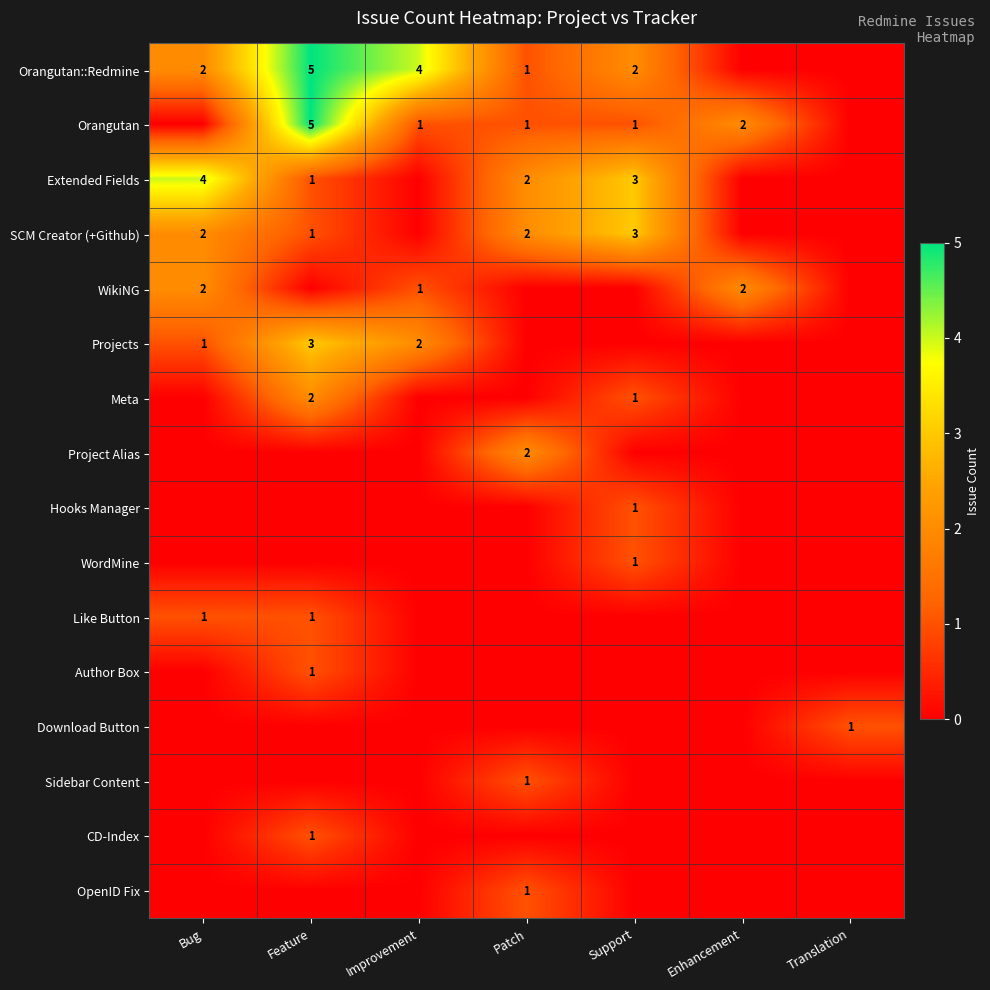

Is it true that Meta equals 3 at Feature?

False